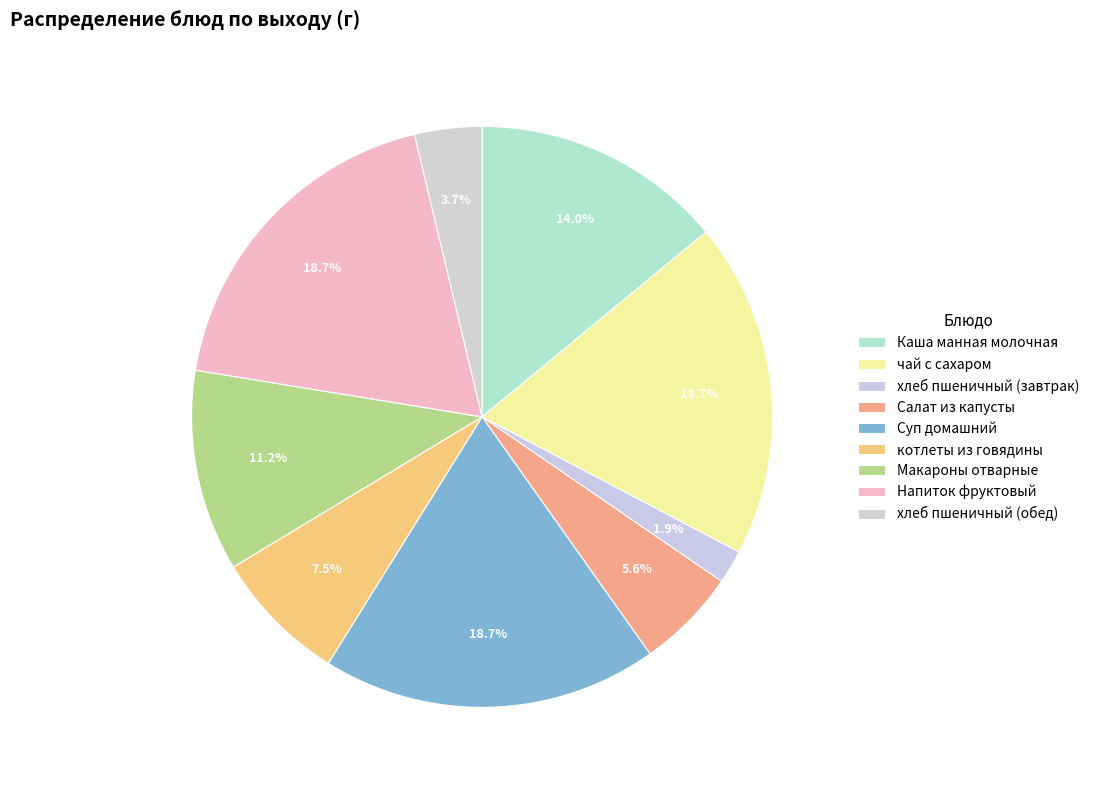

What percentage is the Напиток фруктовый slice, to the nearest percent?

19%